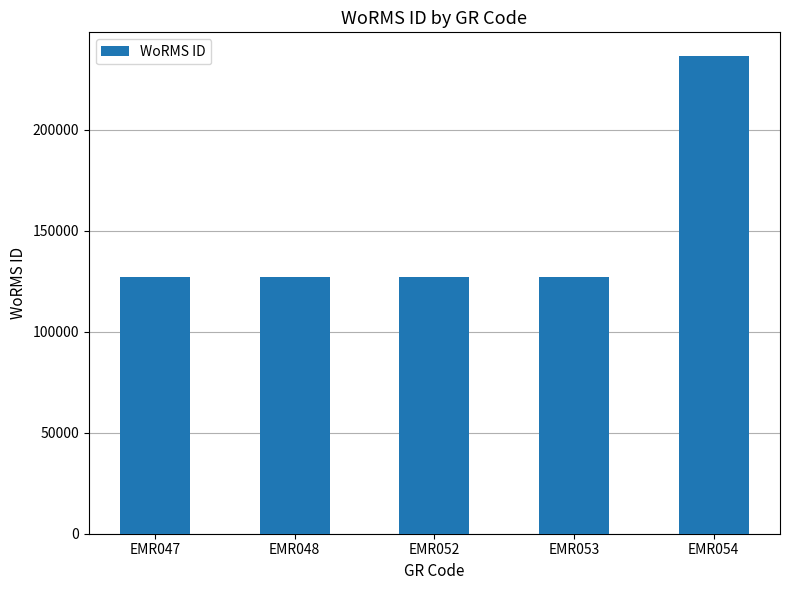

How many series are shown in this chart?

1